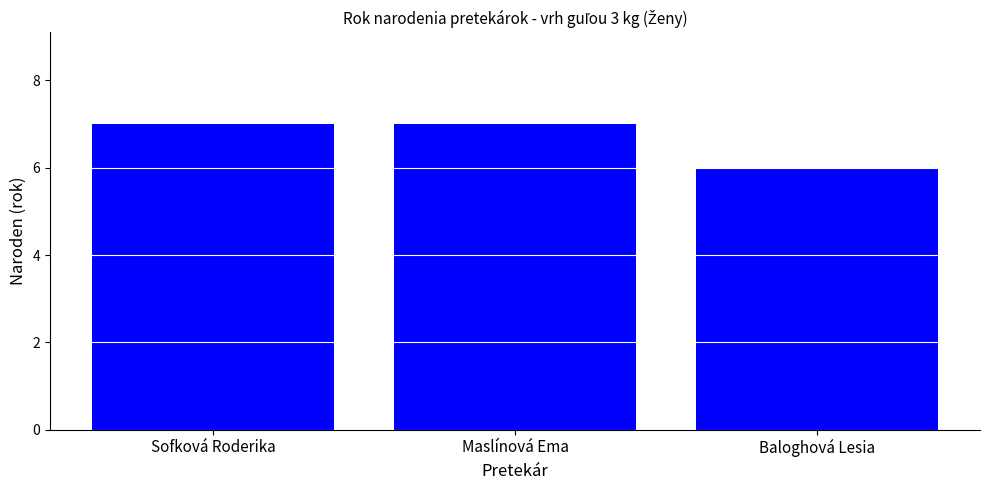

What is the ratio of the value at Maslínová Ema to the value at Sofková Roderika?

1.0